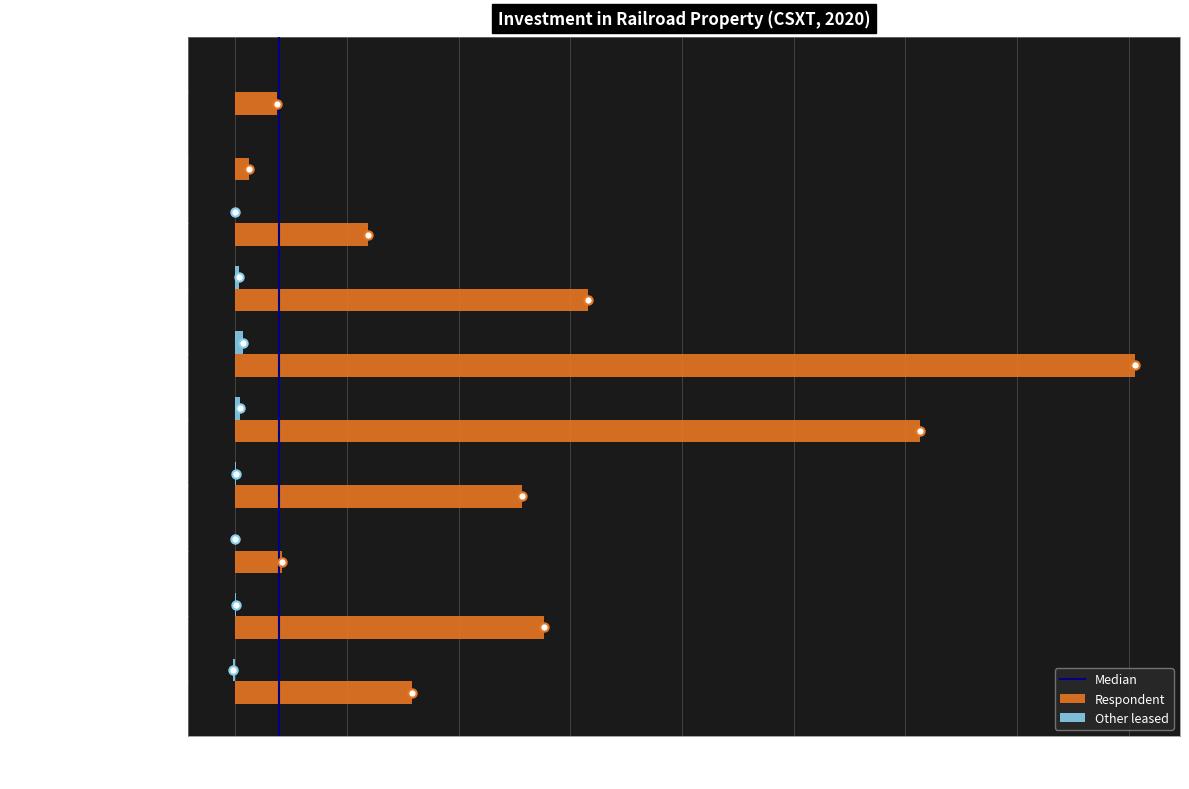

Which series has the largest range (max minus min)?

Respondent